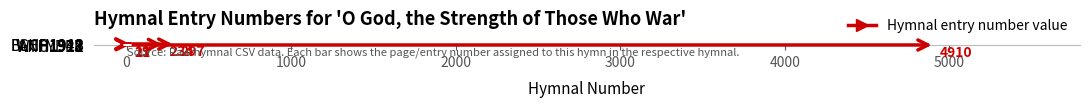

What is the minimum value shown in the chart?

19